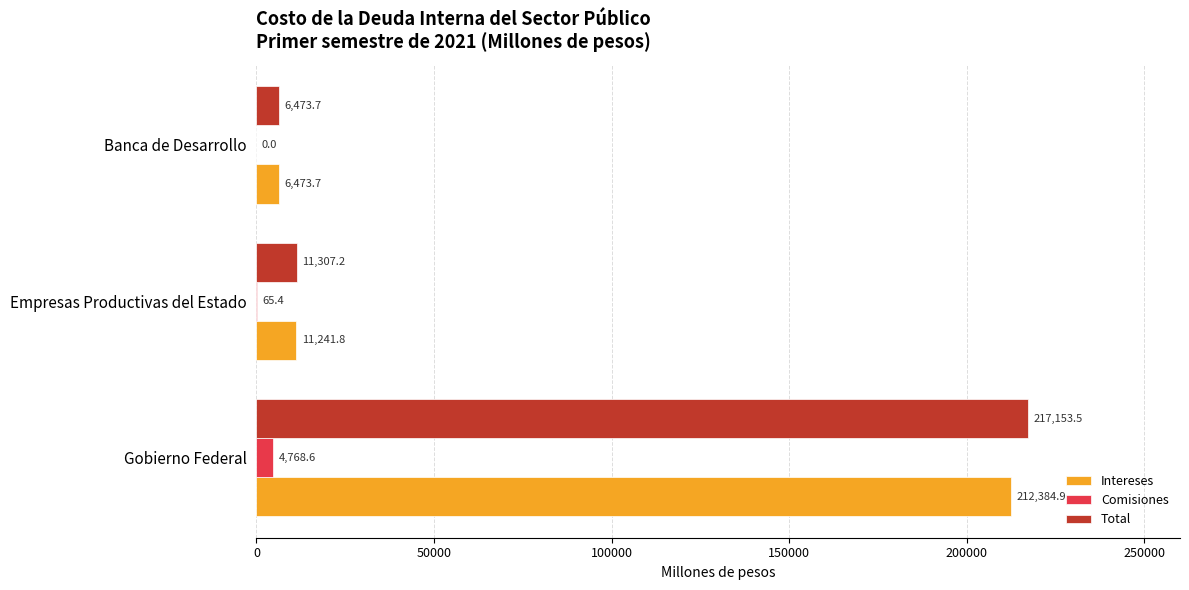

Is it true that Comisiones equals 65.4 at Empresas Productivas del Estado?

True